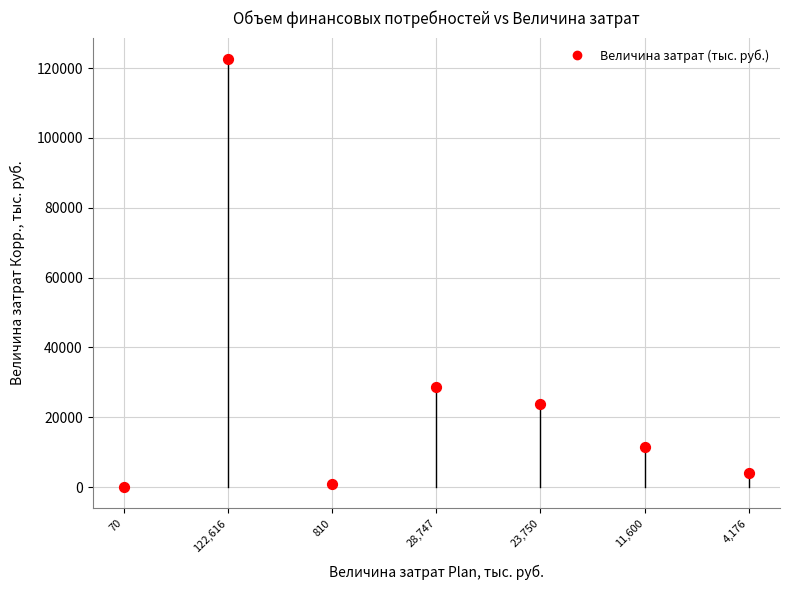

What Y value in the scatter plot is closest to 61342?

28747.2